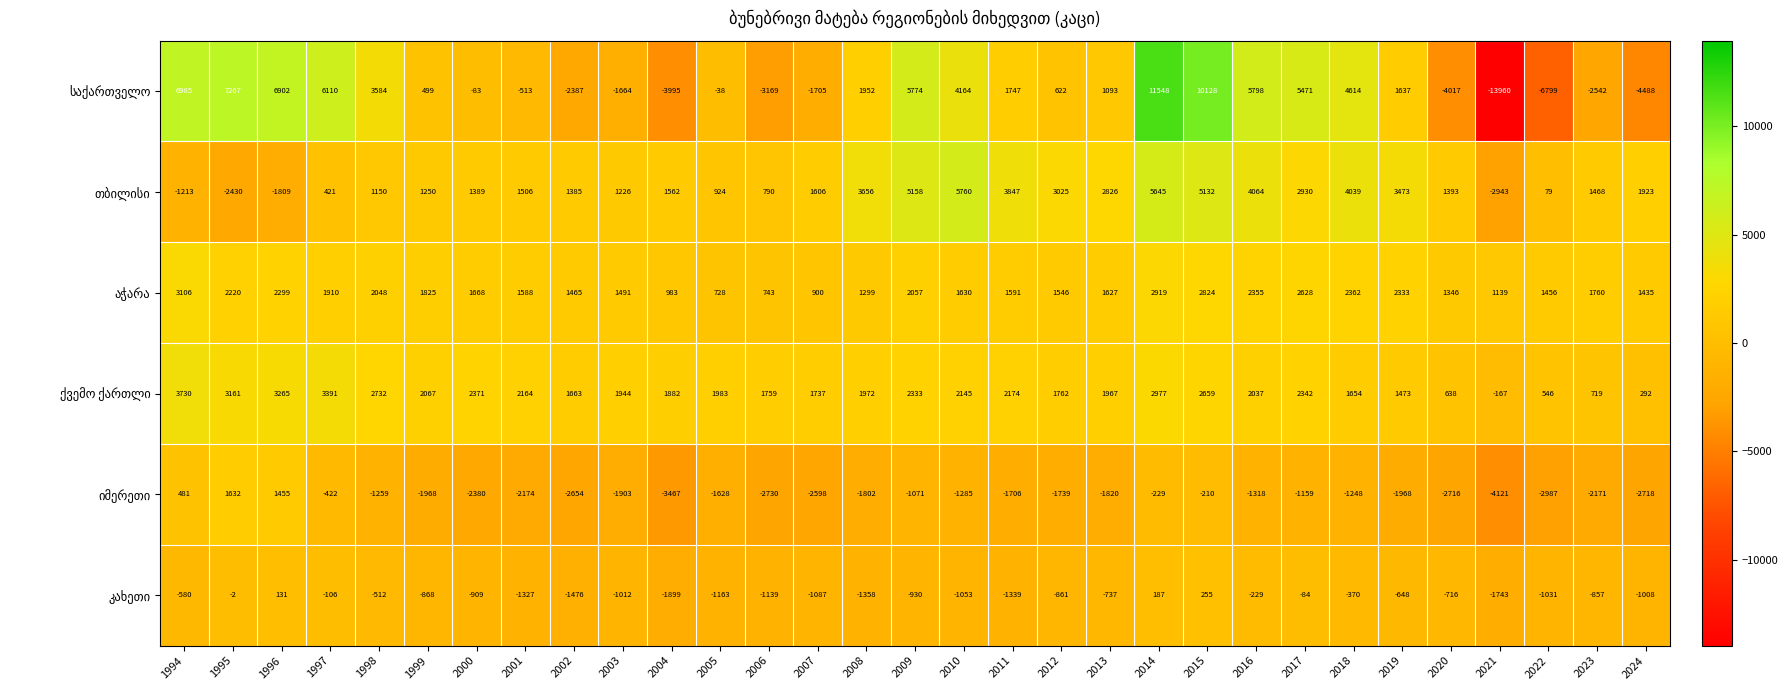

What is the difference between the highest and lowest values at 2003?

3847